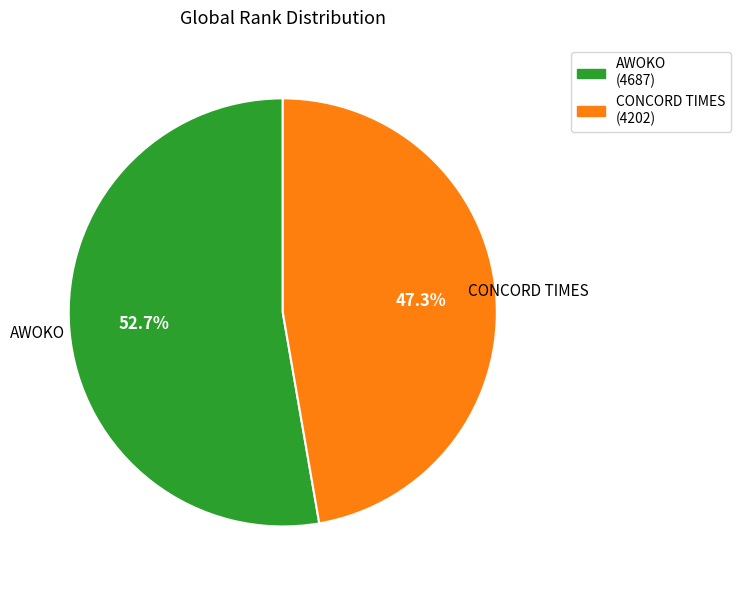

To the nearest percent, what is the difference between the CONCORD TIMES and AWOKO slice percentages?

5%